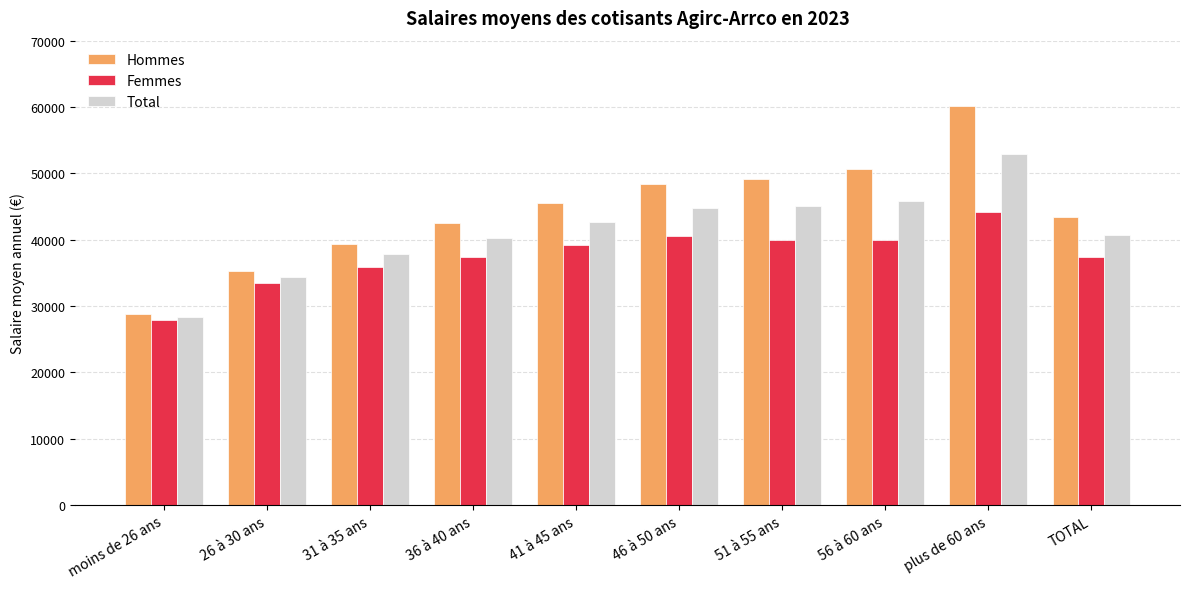

Read the Total value at 36 à 40 ans.

40272.6